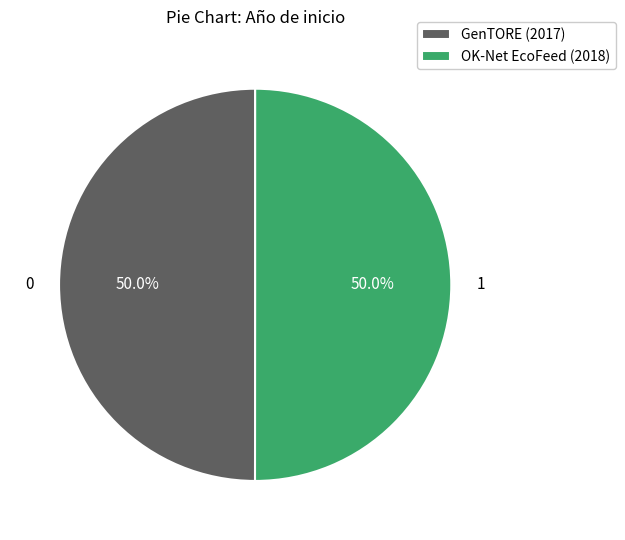

Is the sum of GenTORE (2017) and OK-Net EcoFeed (2018) greater than half?

Yes